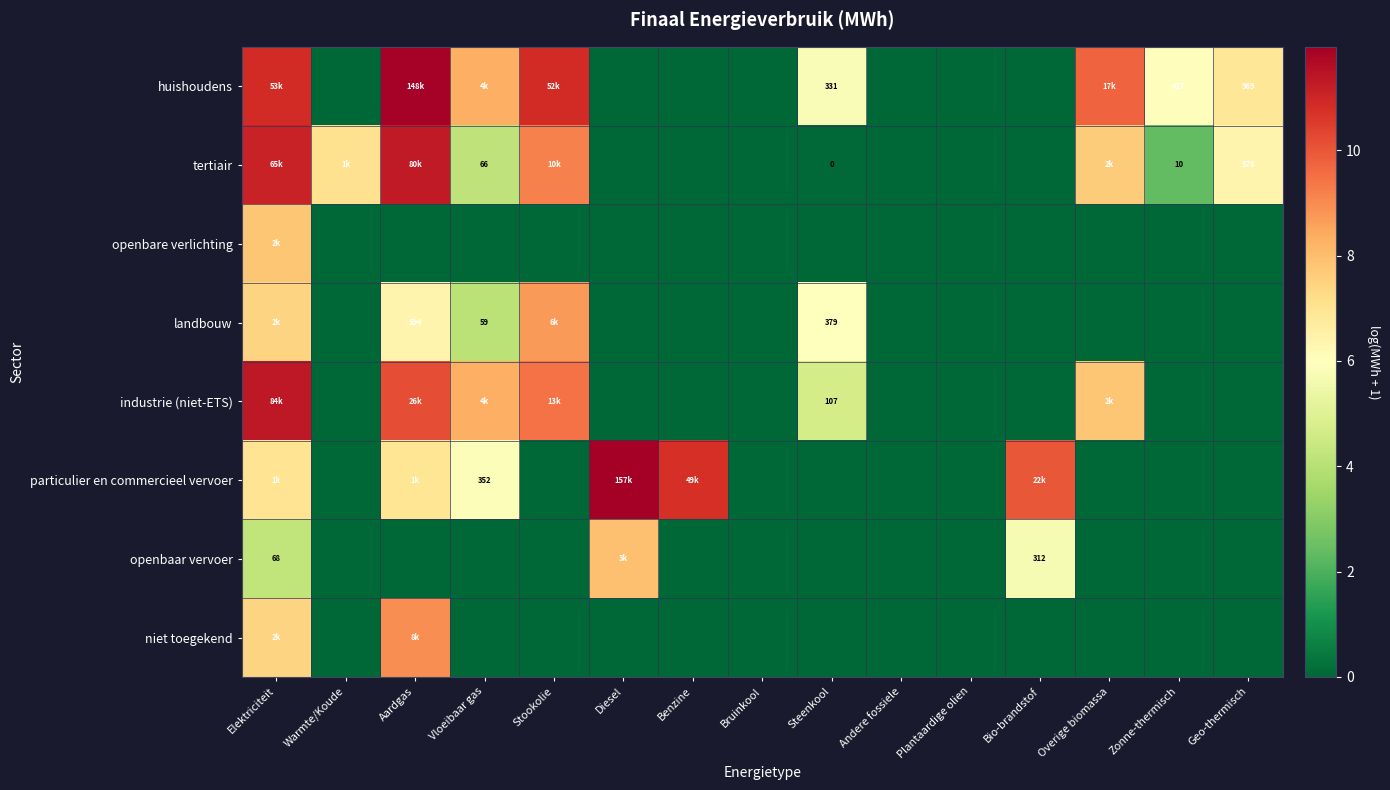

How many data points does each series have?

15